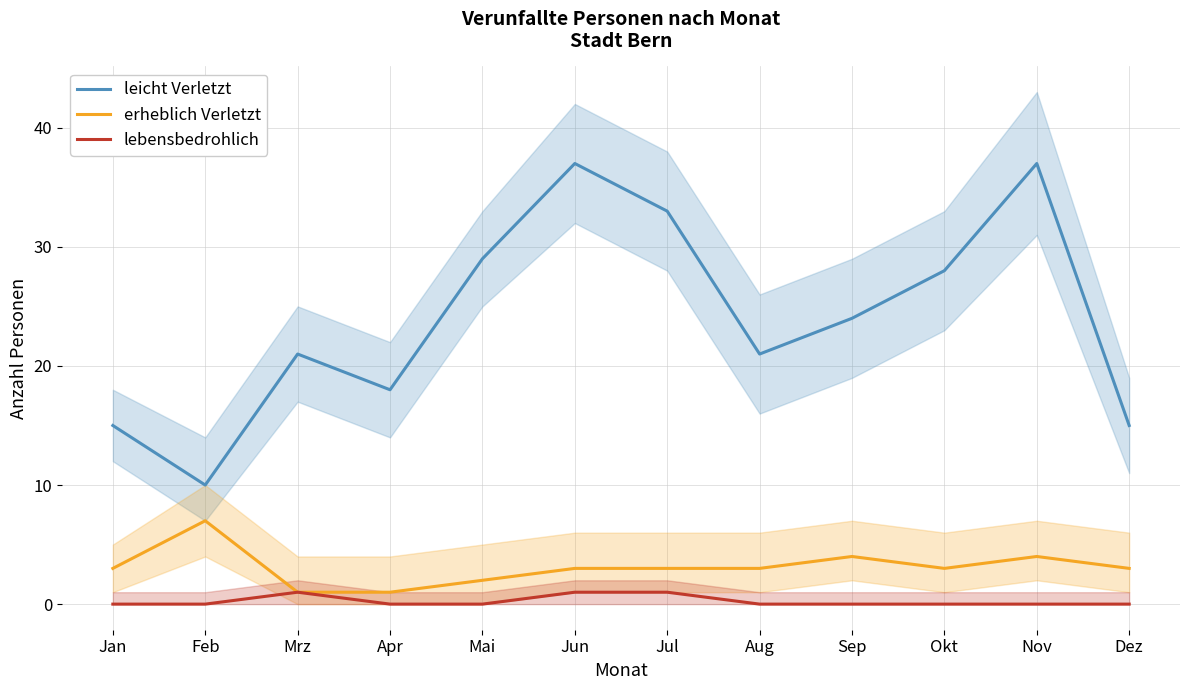

Is this an area chart (filled region under the line)?

No